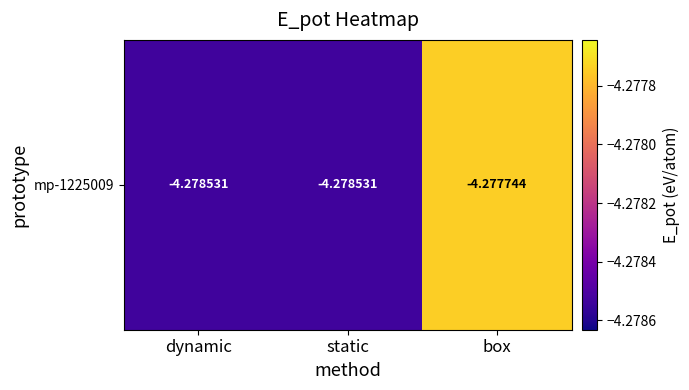

What is the average value?

-4.3